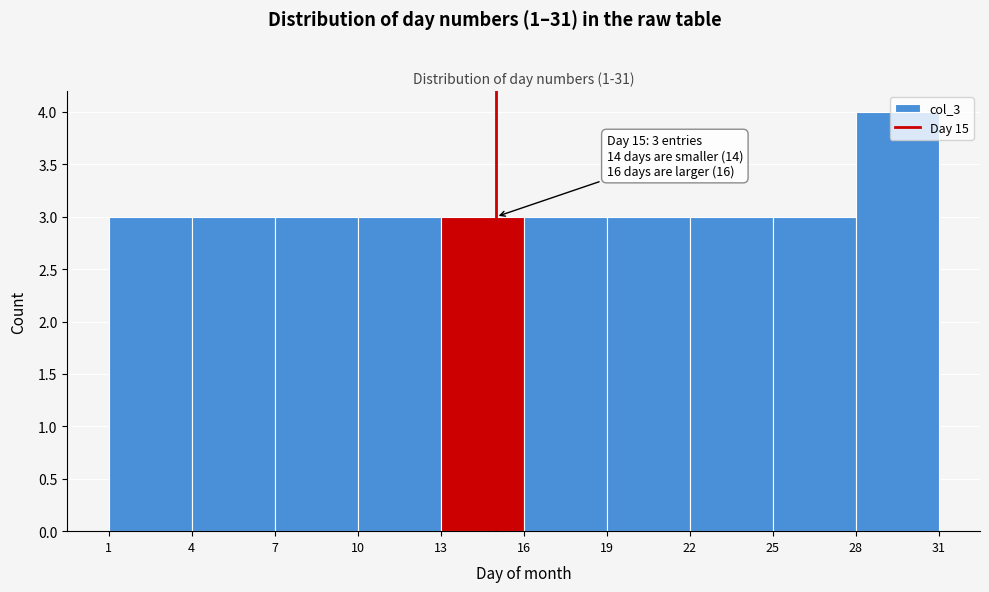

Over which range of the x-axis is the bar tallest?

28 to 31